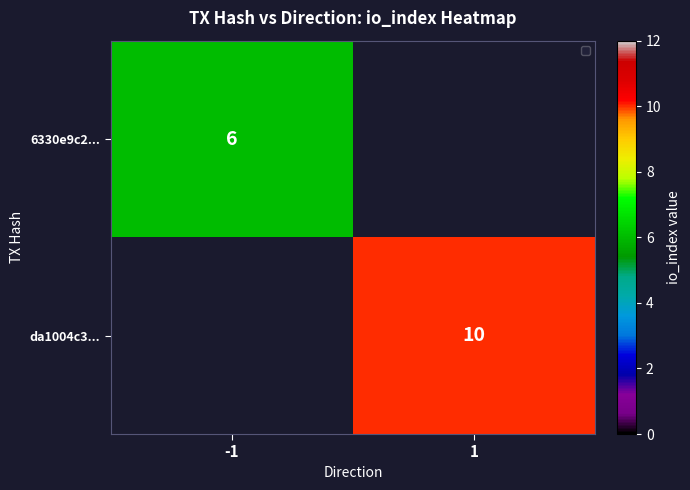

What is the greatest value displayed?

10.0